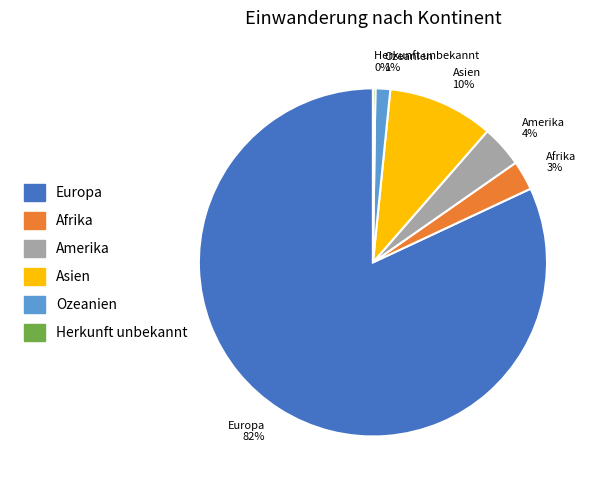

Which category has the biggest portion of the pie?

Europa